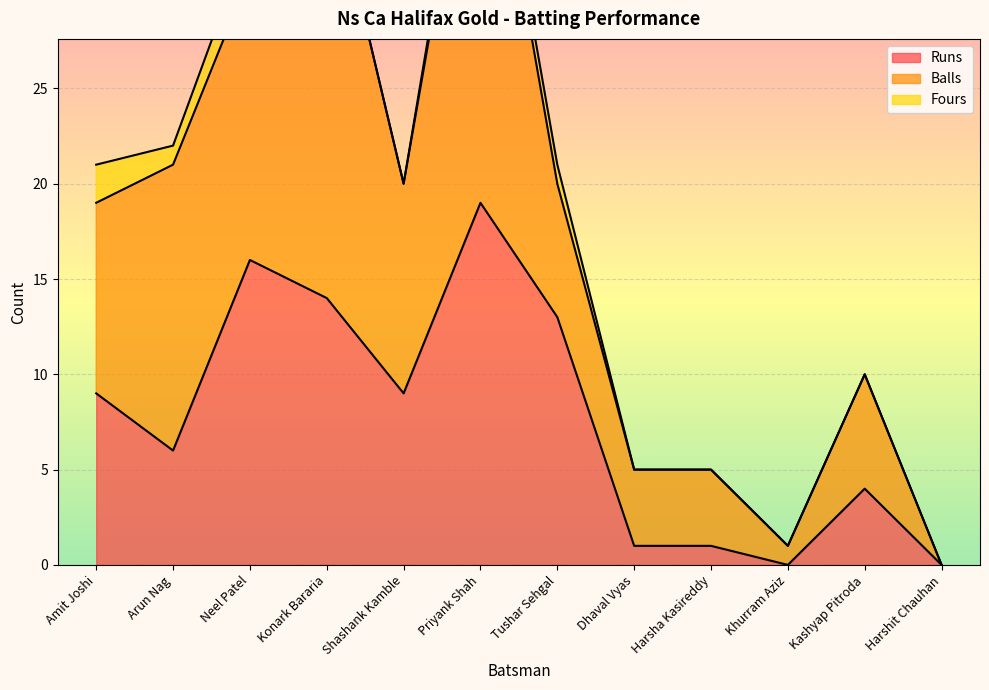

Which series has the widest spread of values?

Balls